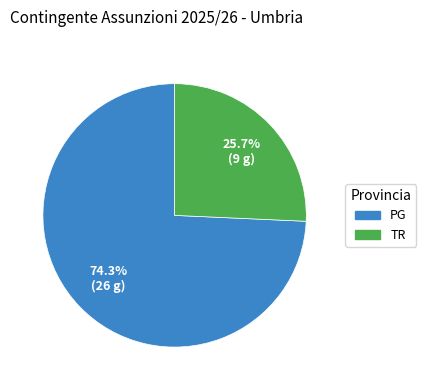

Is there a majority slice in this chart?

Yes